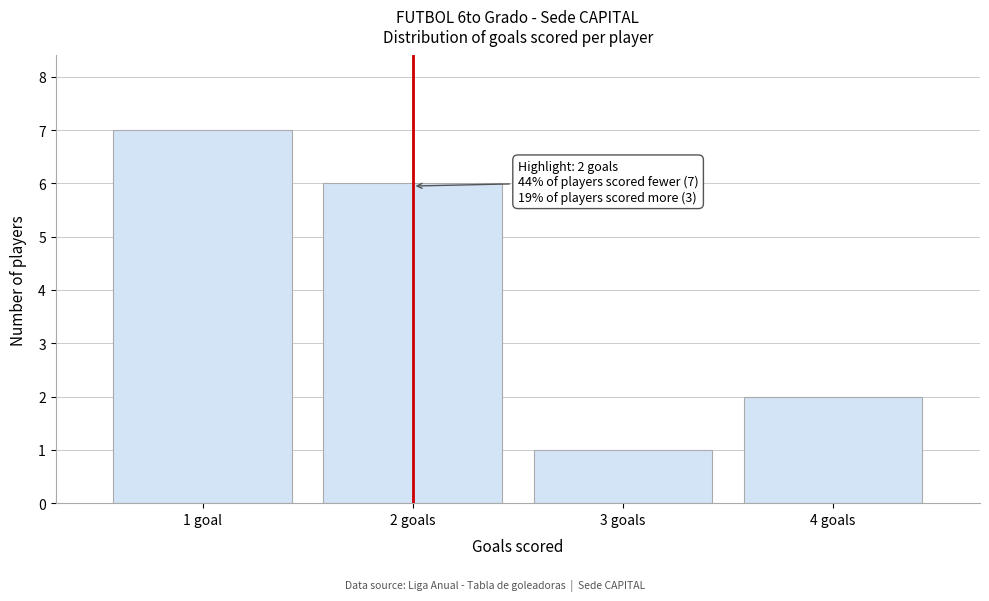

Reading left to right, list all the values displayed in this chart.

7	6	1	2